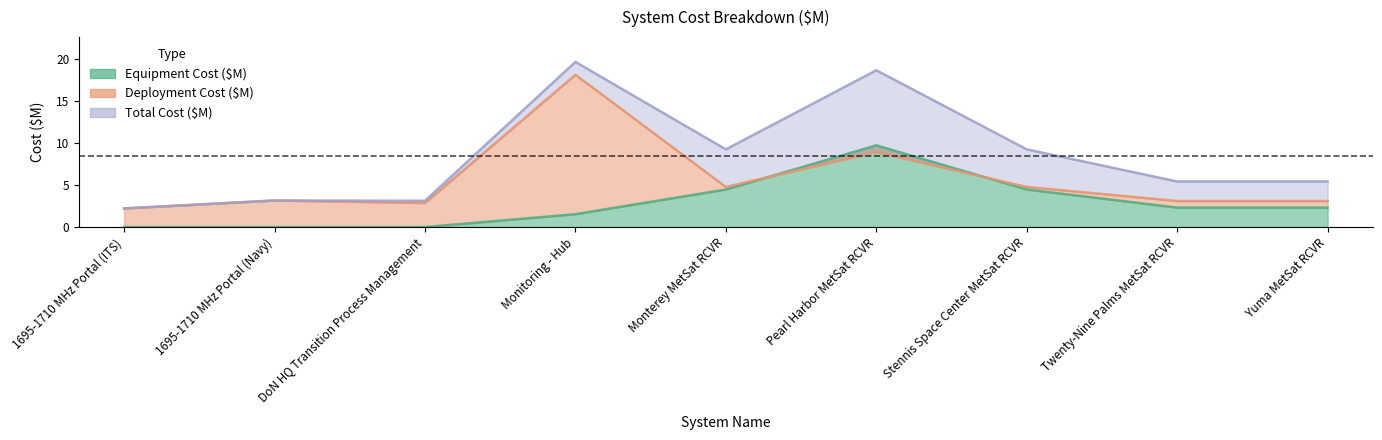

How many lines are shown in the chart?

3